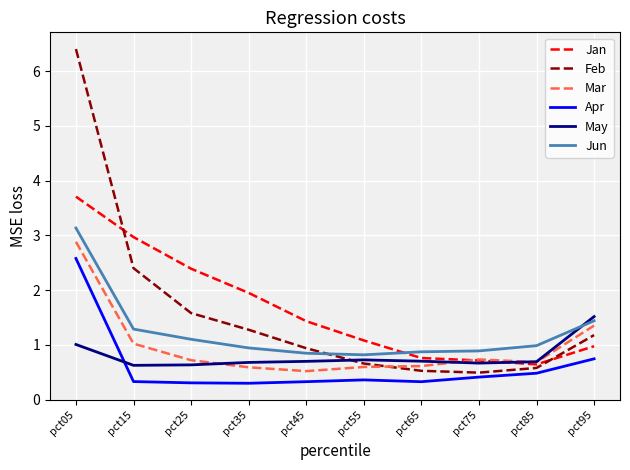

Which series changed the most between pct25 and pct55?

Jan